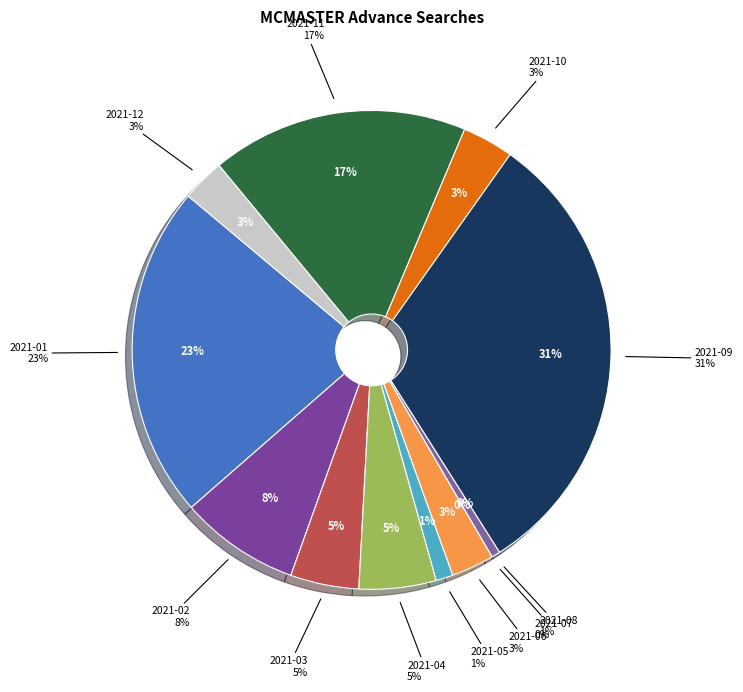

Between 2021-07 and 2021-03, which is larger?

2021-03